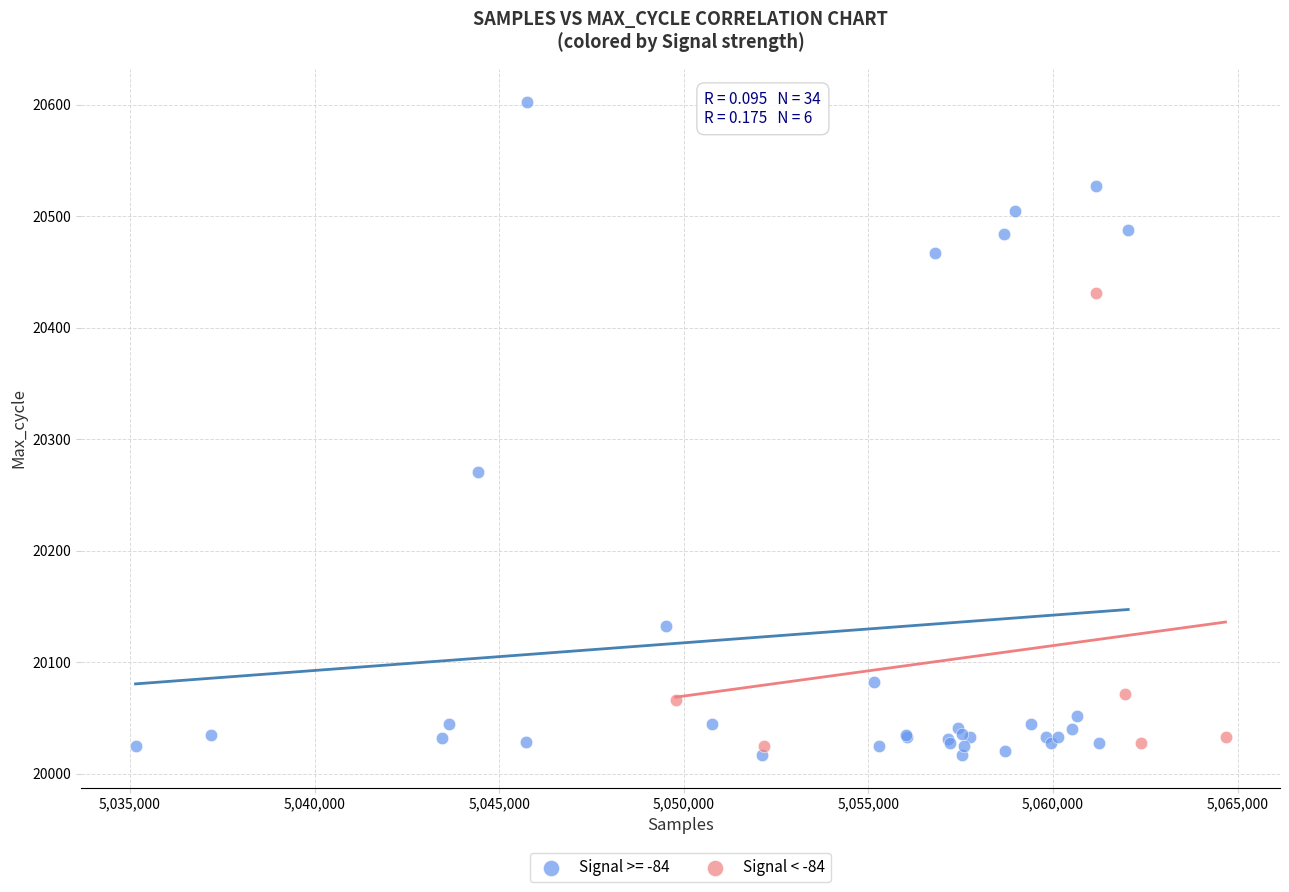

Which series has the widest spread of Y values?

Signal >= -84